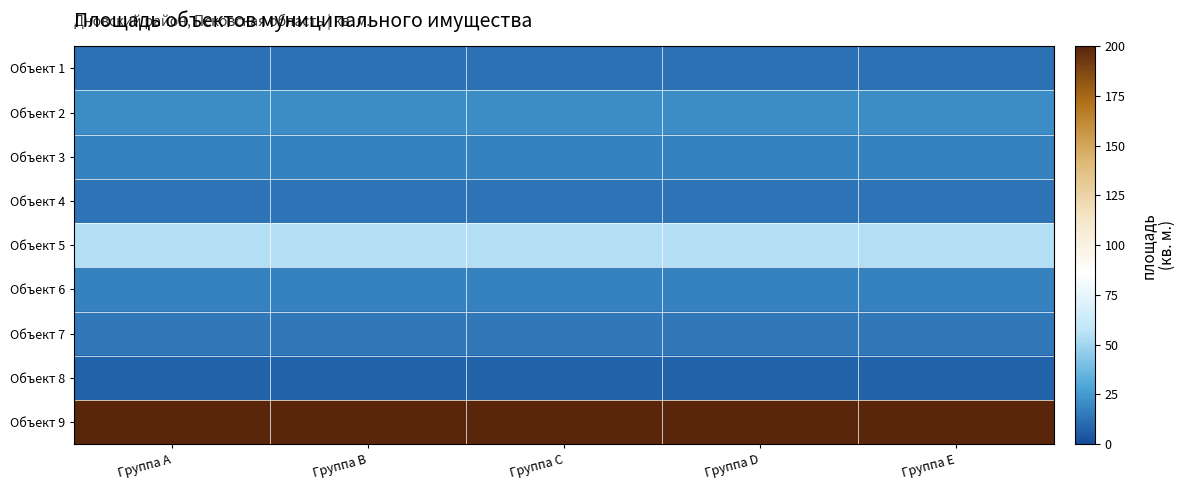

What is the difference between the highest and lowest values at Группа A?

192.4